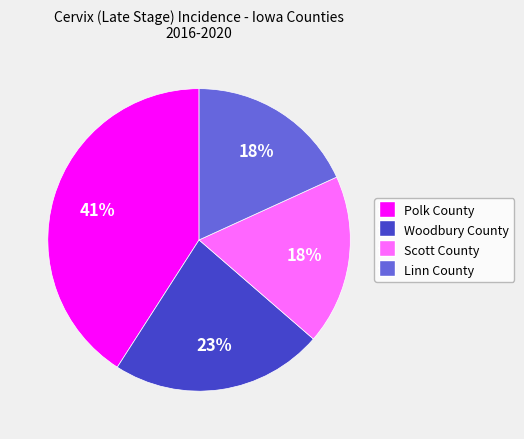

True or false: Polk County accounts for 28% of the total.

False